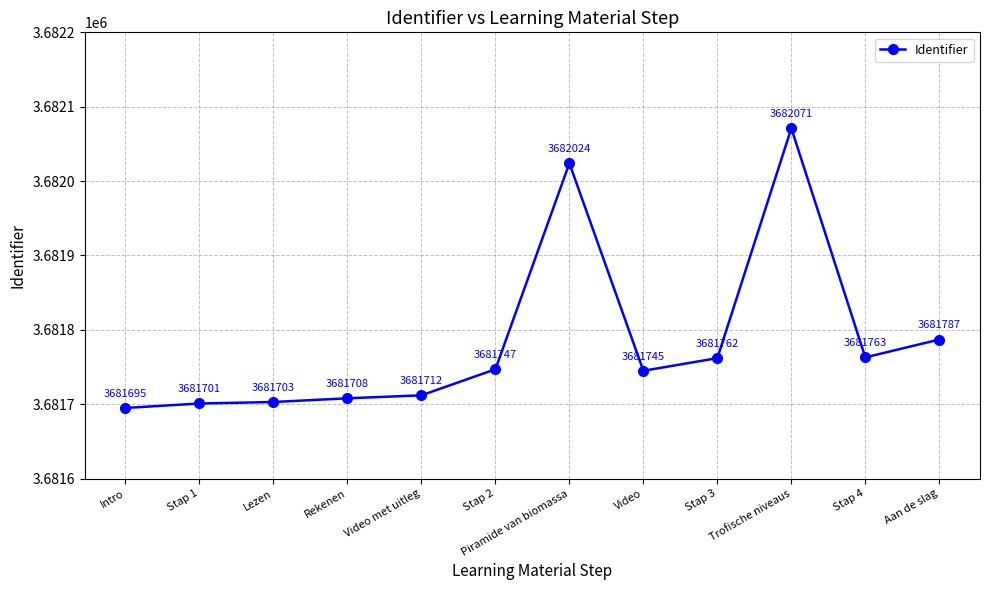

How many series are shown in this chart?

1